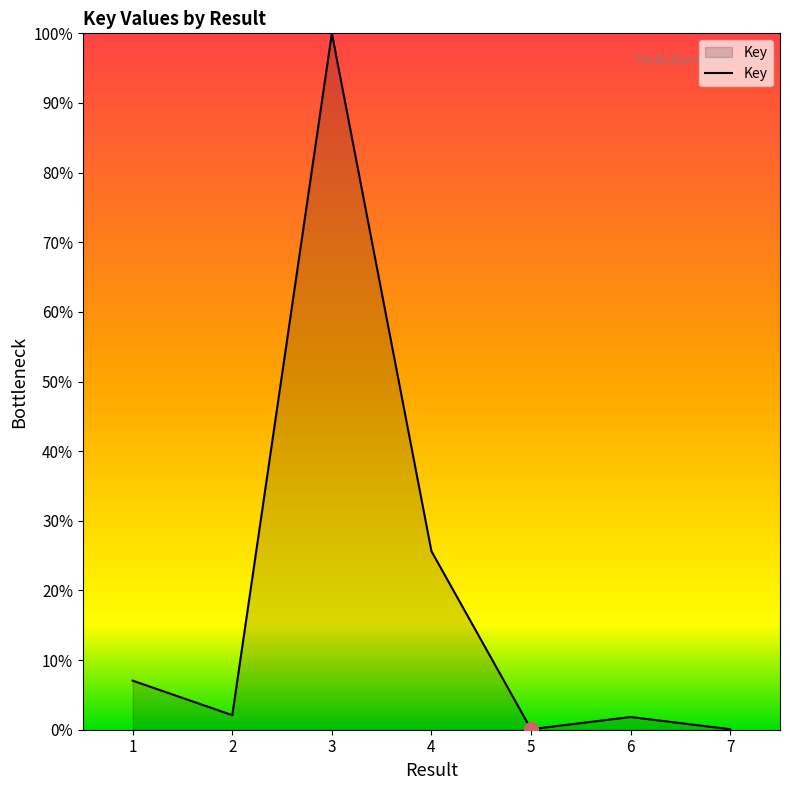

What is the change in value from 1 to 3?

+93.0